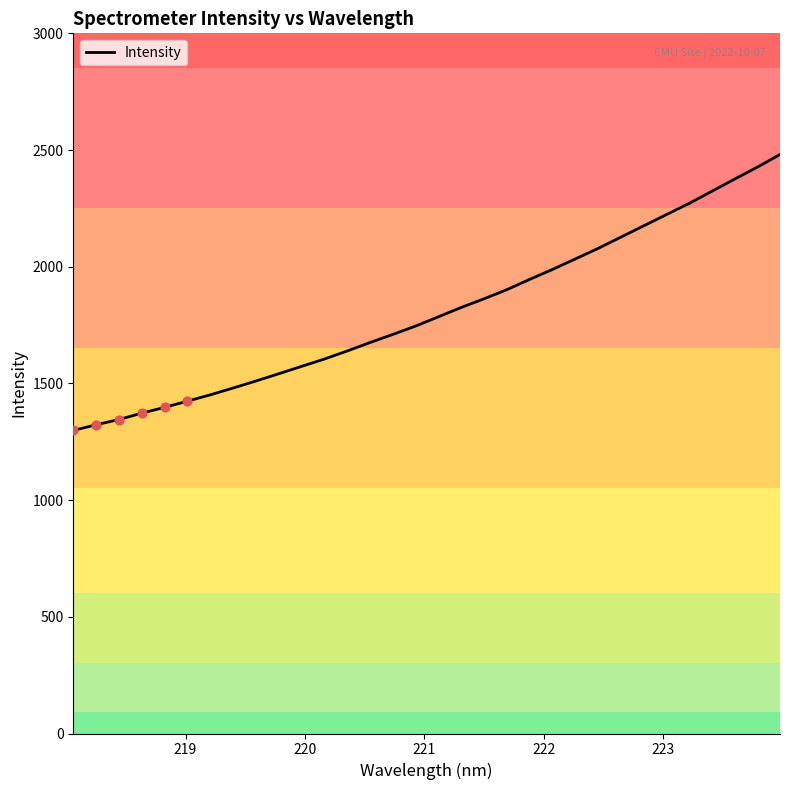

What is the minimum value shown in the chart?

1298.4